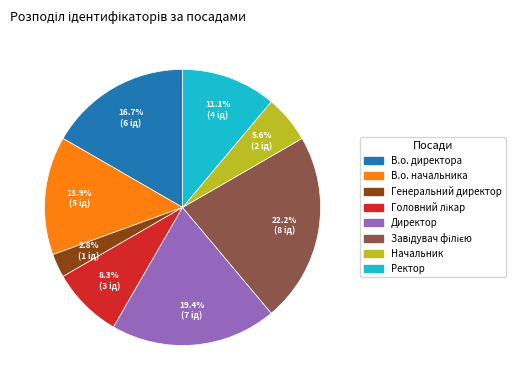

To the nearest percent, what is the average slice percentage?

12%